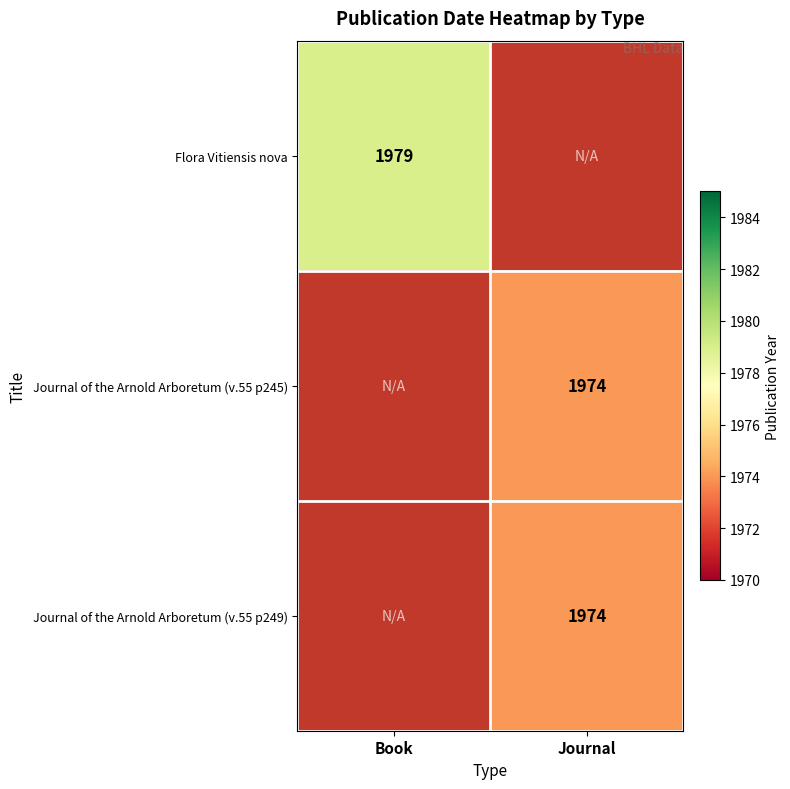

Is it true that Flora Vitiensis nova equals 1979 at Book?

True